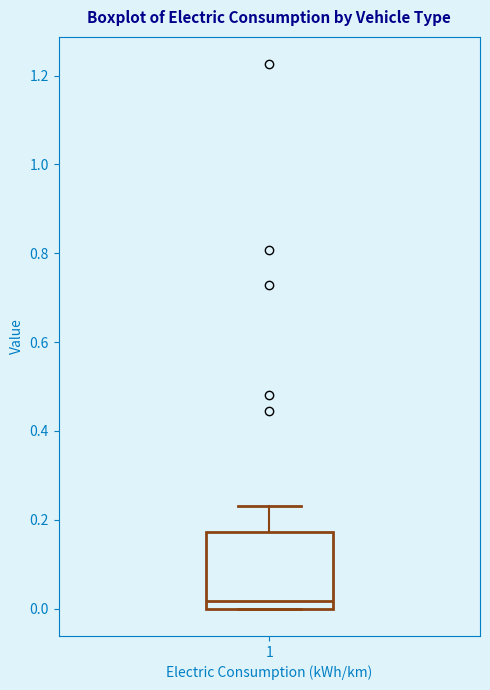

Where does the median line of the box at x = 1 sit on the y-axis? The values are not printed on the chart, so give them approximately, as read against the axis.

0.02